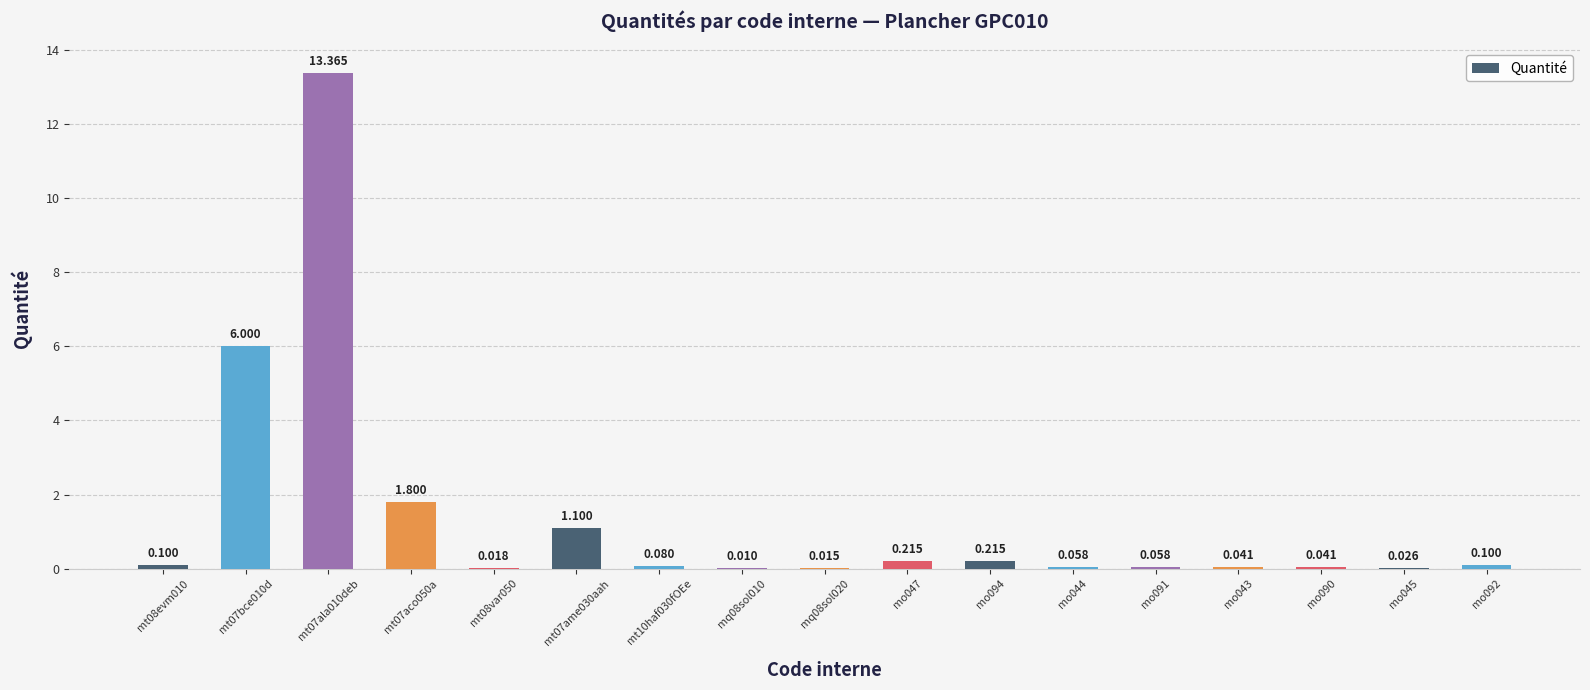

Which has a higher value, mo091 or mt07bce010d?

mt07bce010d